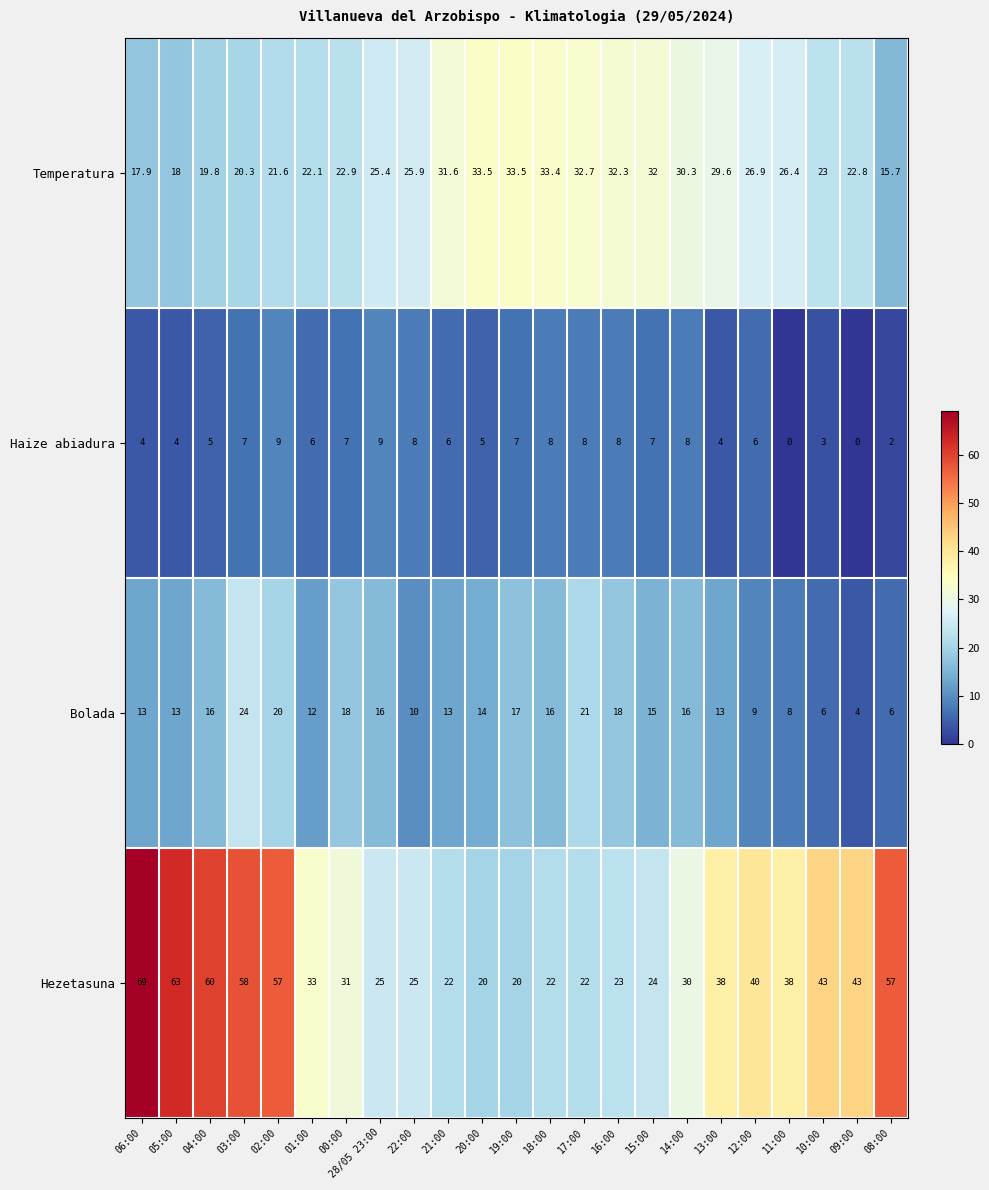

Is the value of Haize abiadura at 10:00 greater than the value of Hezetasuna at 22:00?

No